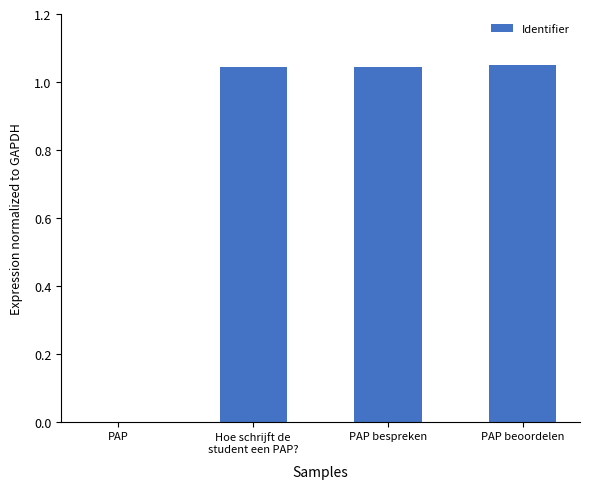

True or false: the data shows 0.2 at PAP beoordelen.

False